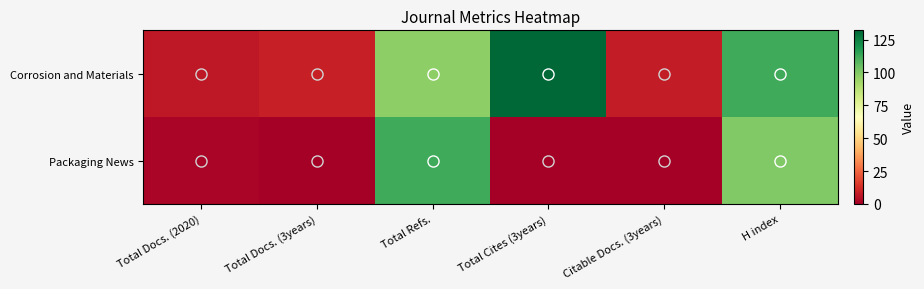

Reading right to left, what are all the values shown in this chart?

Corrosion and Materials: H index=112	Citable Docs. (3years)=8	Total Cites (3years)=132	Total Refs.=97	Total Docs. (3years)=9	Total Docs. (2020)=7
Packaging News: H index=100	Citable Docs. (3years)=0	Total Cites (3years)=0	Total Refs.=112	Total Docs. (3years)=0	Total Docs. (2020)=2